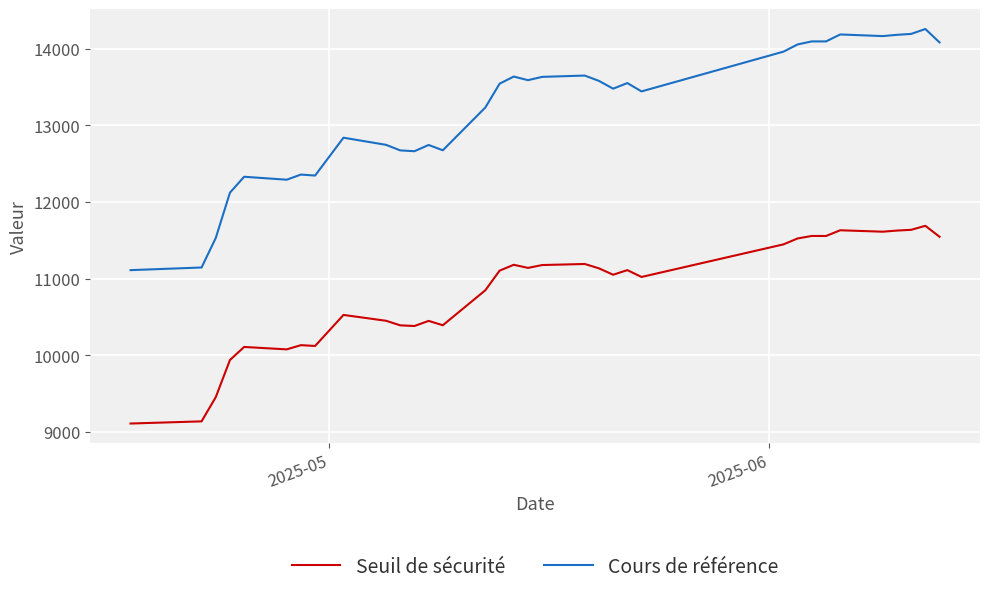

True or false: Seuil de sécurité and Cours de référence intersect in this chart.

False